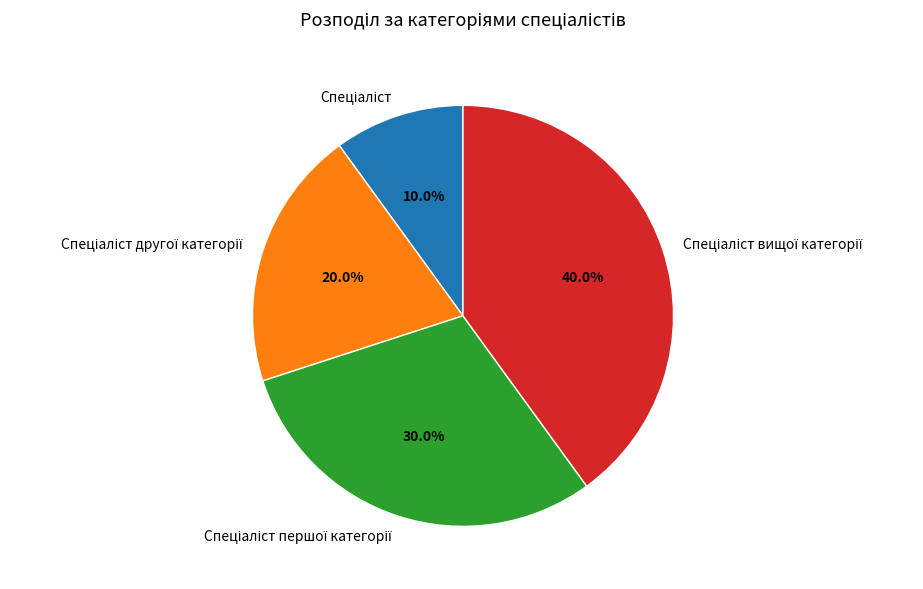

Is there a majority slice in this chart?

No